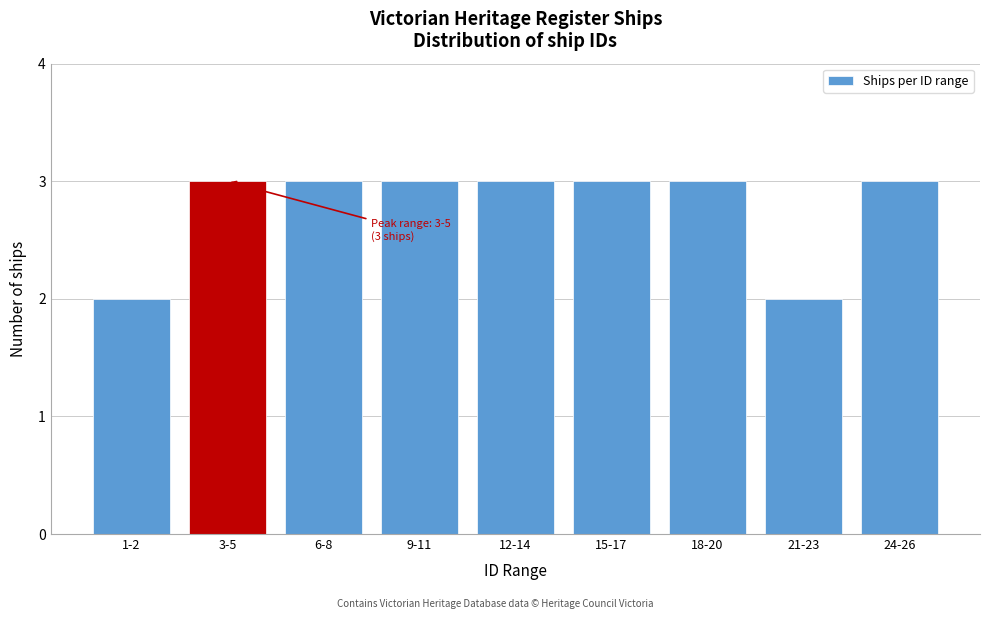

Reading left to right, extract all data points from this chart.

2	3	3	3	3	3	3	2	3